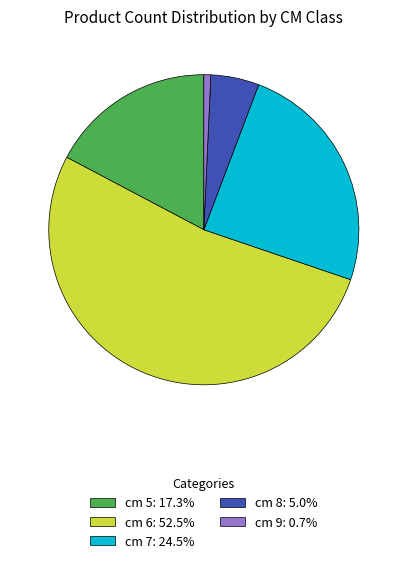

Combined, do cm 8: 5.0% and cm 7: 24.5% account for over 50%?

No